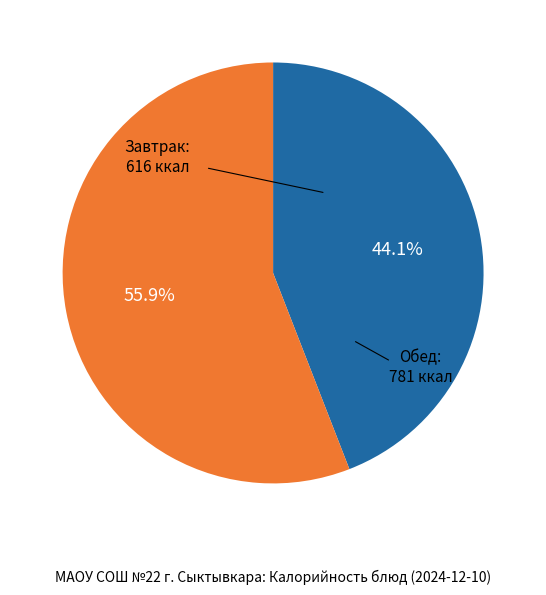

Does any single category account for the majority?

Yes